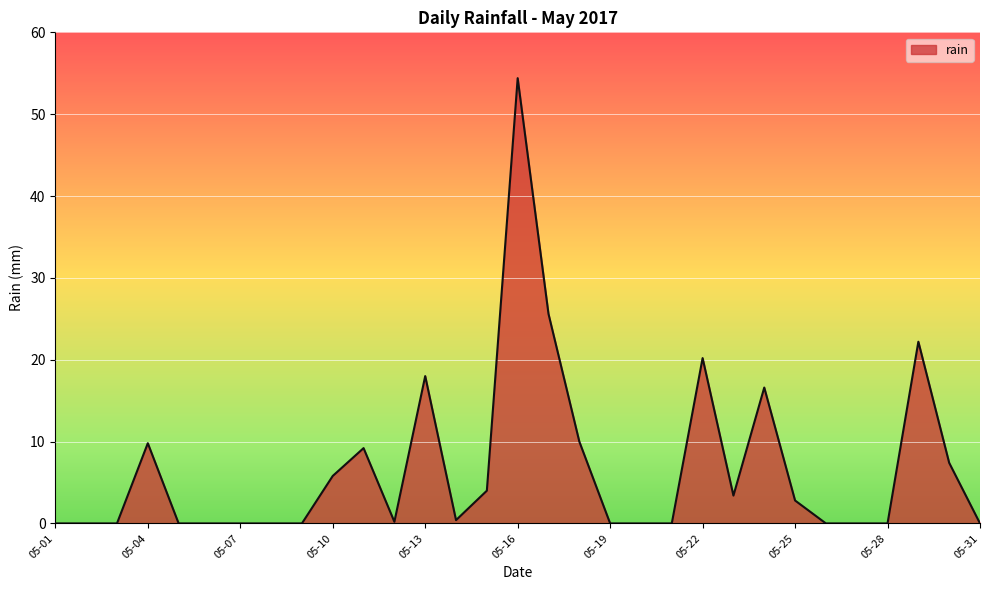

What is the sum of all values?

210.0